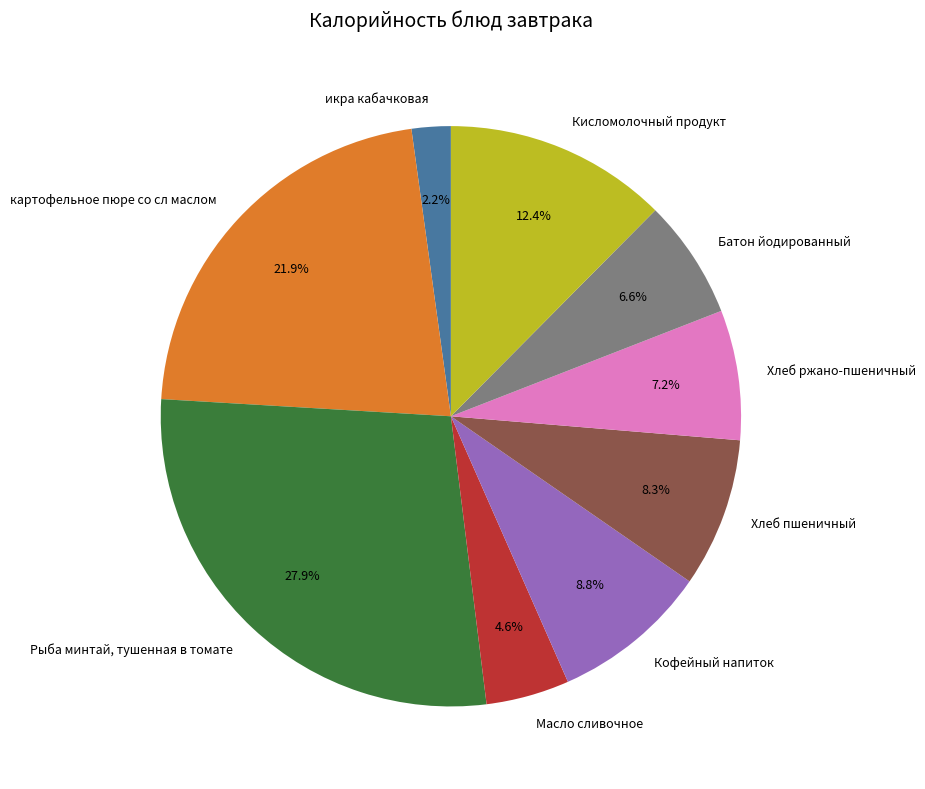

Do Кофейный напиток and Батон йодированный together represent more than half of the pie?

No